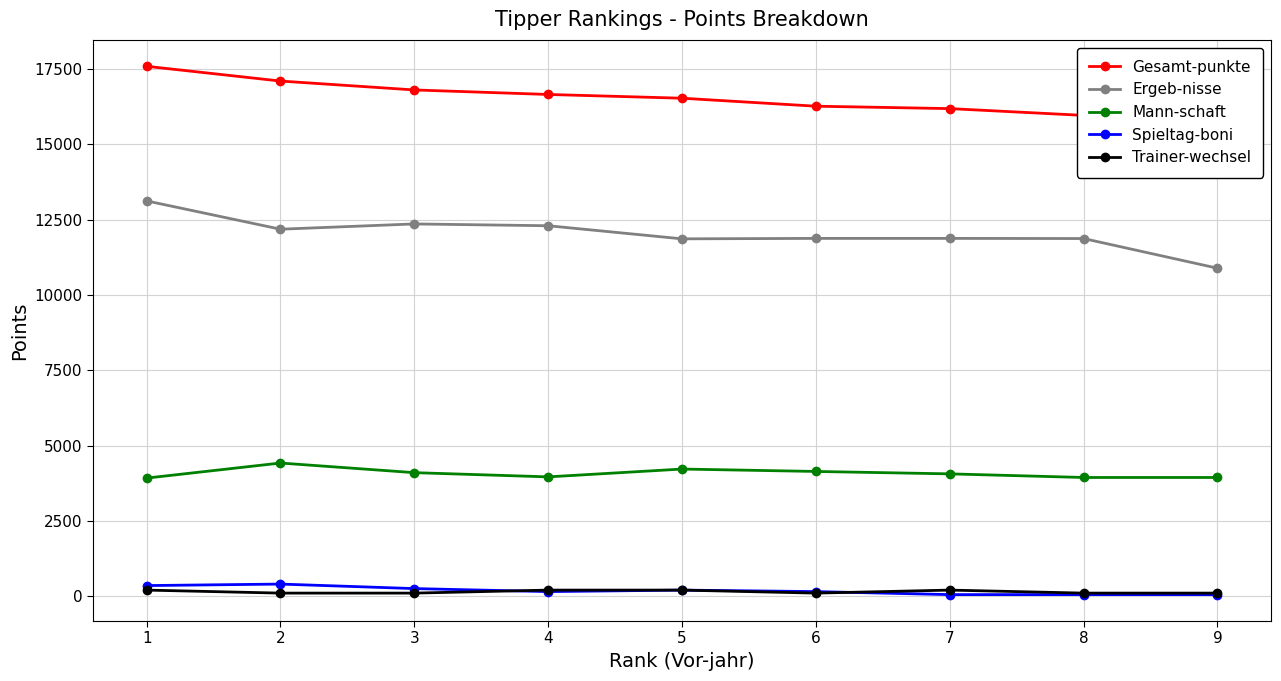

True or false: Mann-schaft and Ergeb-nisse cross at least once.

False